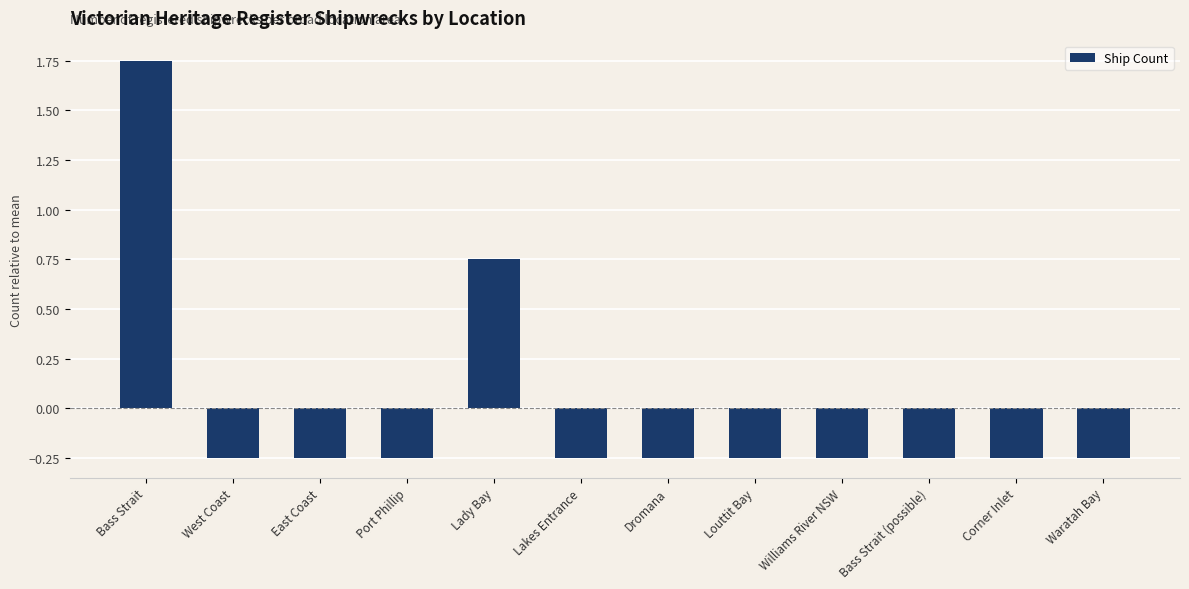

How many values are above zero?

2